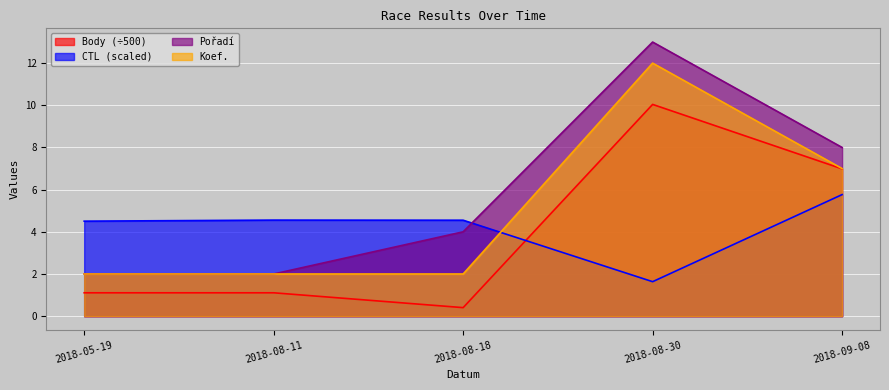

At which label is Koef. closest to 7?

2018-09-08